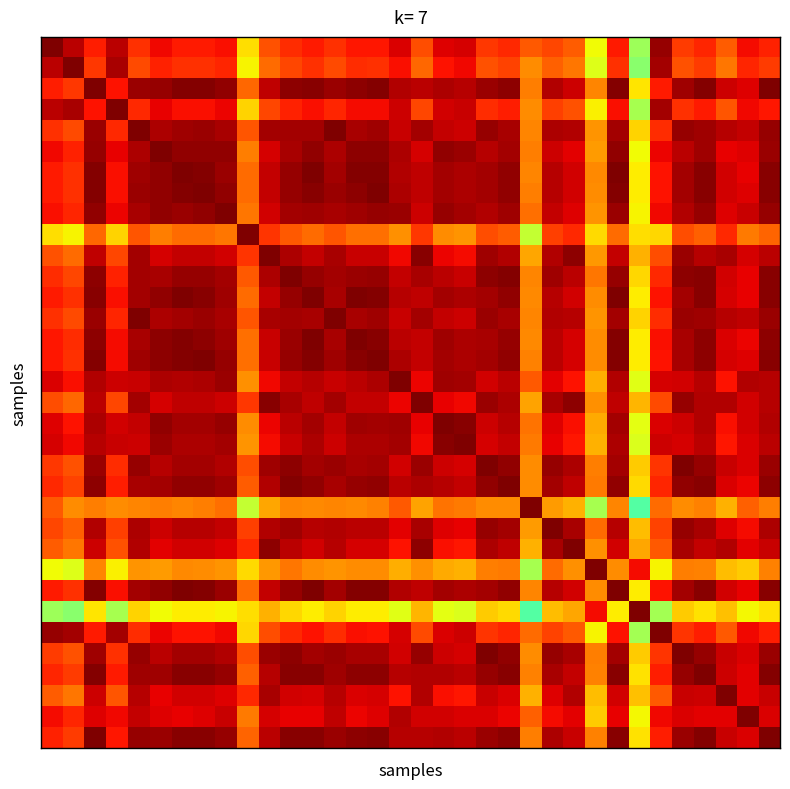

What is the minimum value shown in the chart?

0.5